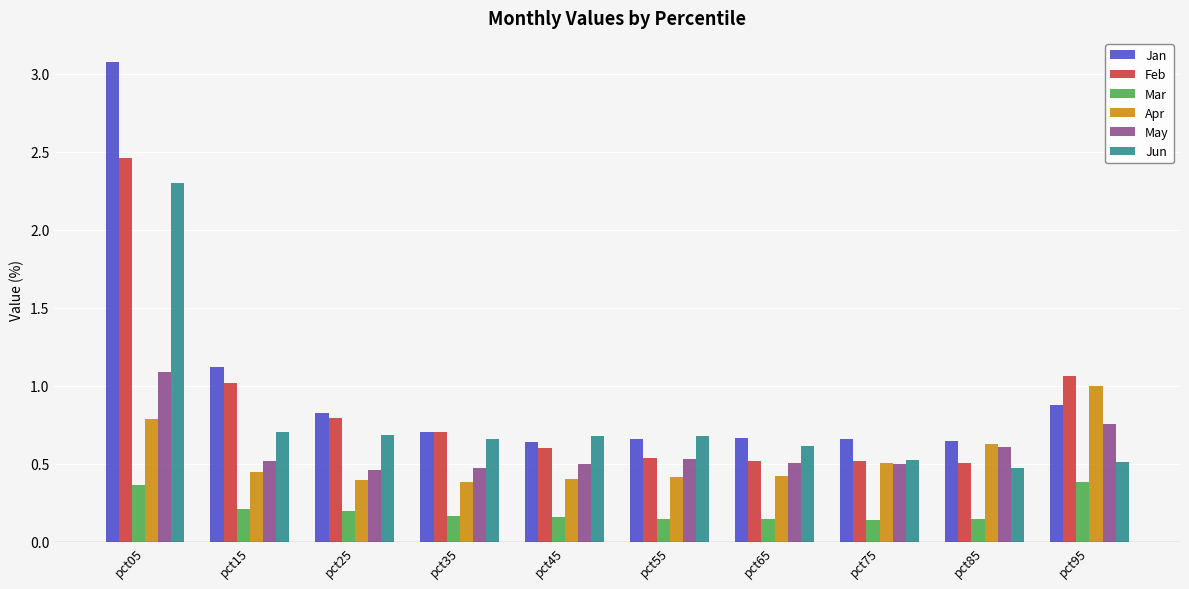

The Feb series shows 0.7 at pct75. True or false?

False